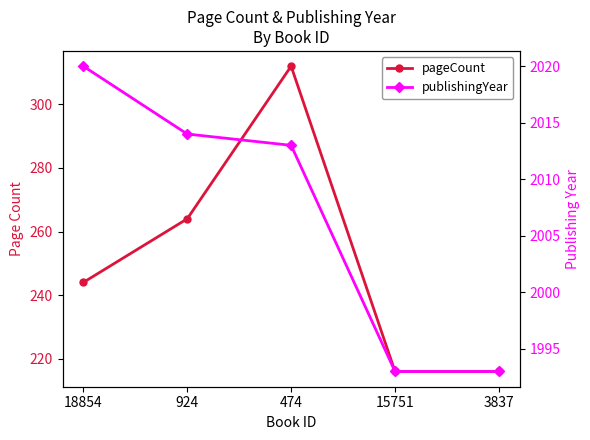

The value of pageCount at 474 is 312. True or false?

True